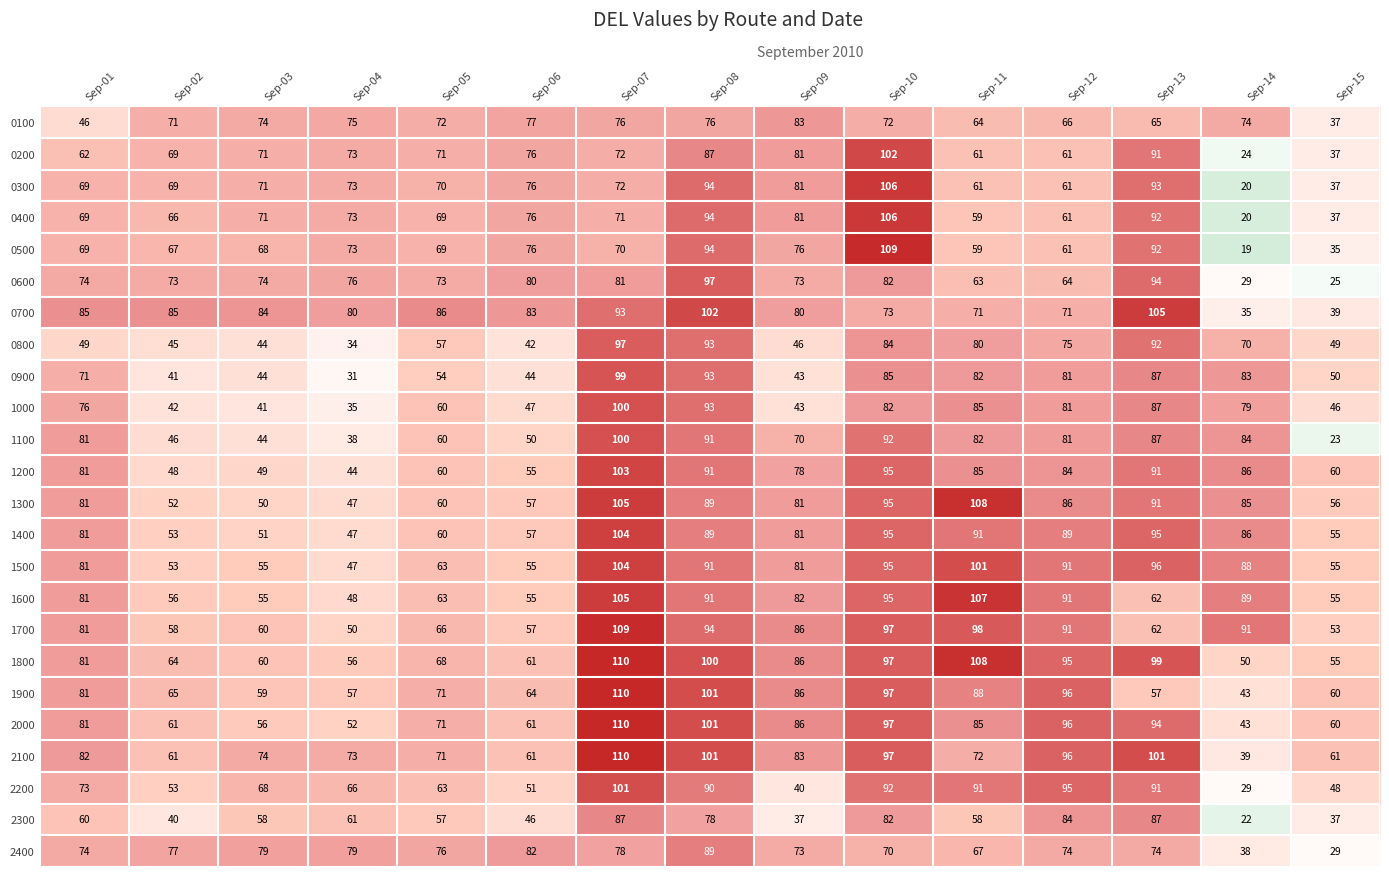

What is the spread (max minus min) of values at Sep-07?

40